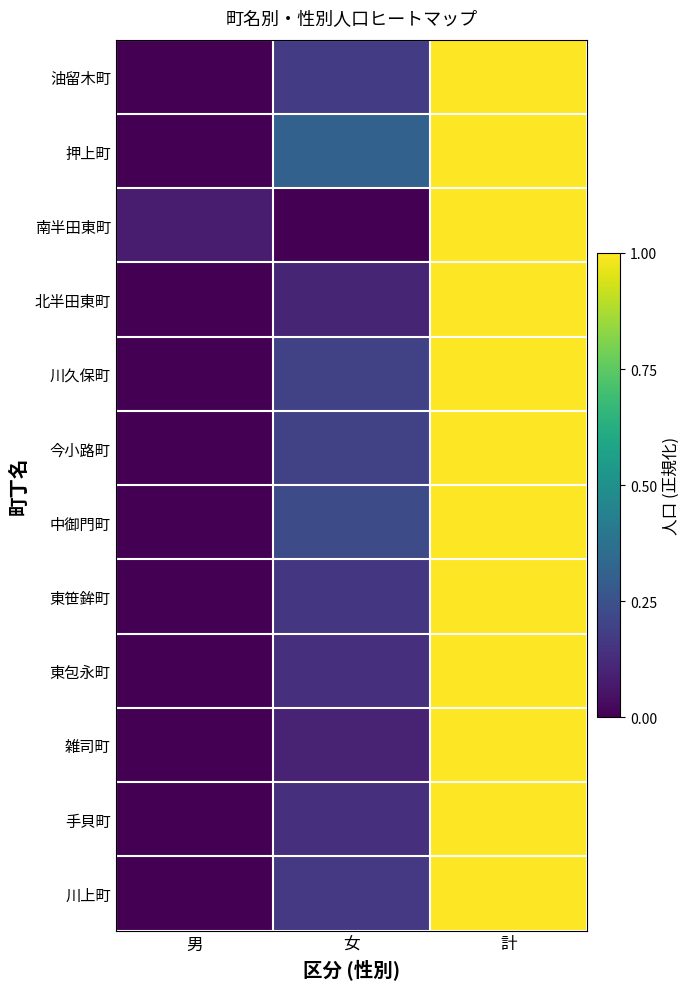

At which category does the chart reach its peak across all series?

計